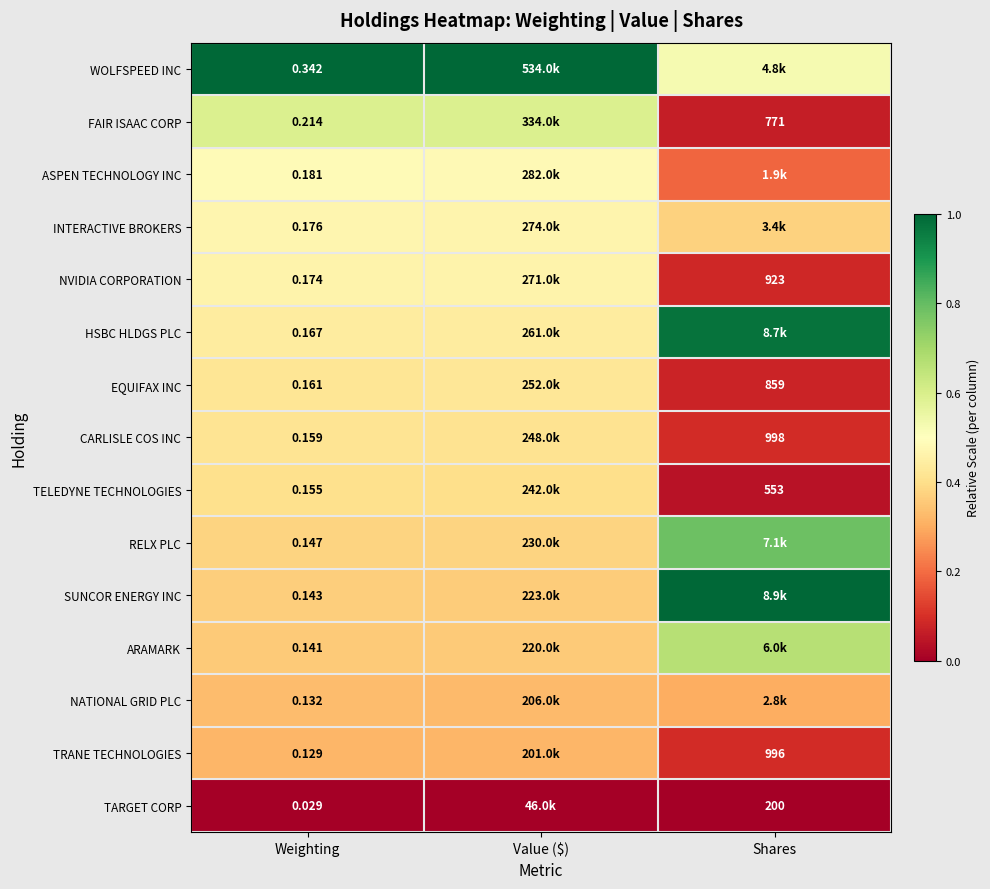

At which label does SUNCOR ENERGY INC reach its minimum?

Value ($)